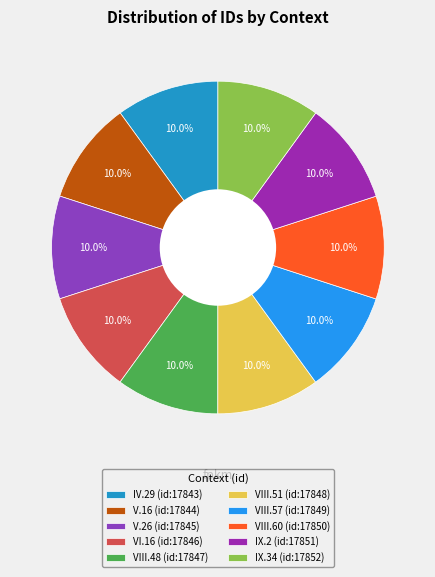

True or false: VIII.60 accounts for 10% of the total.

True